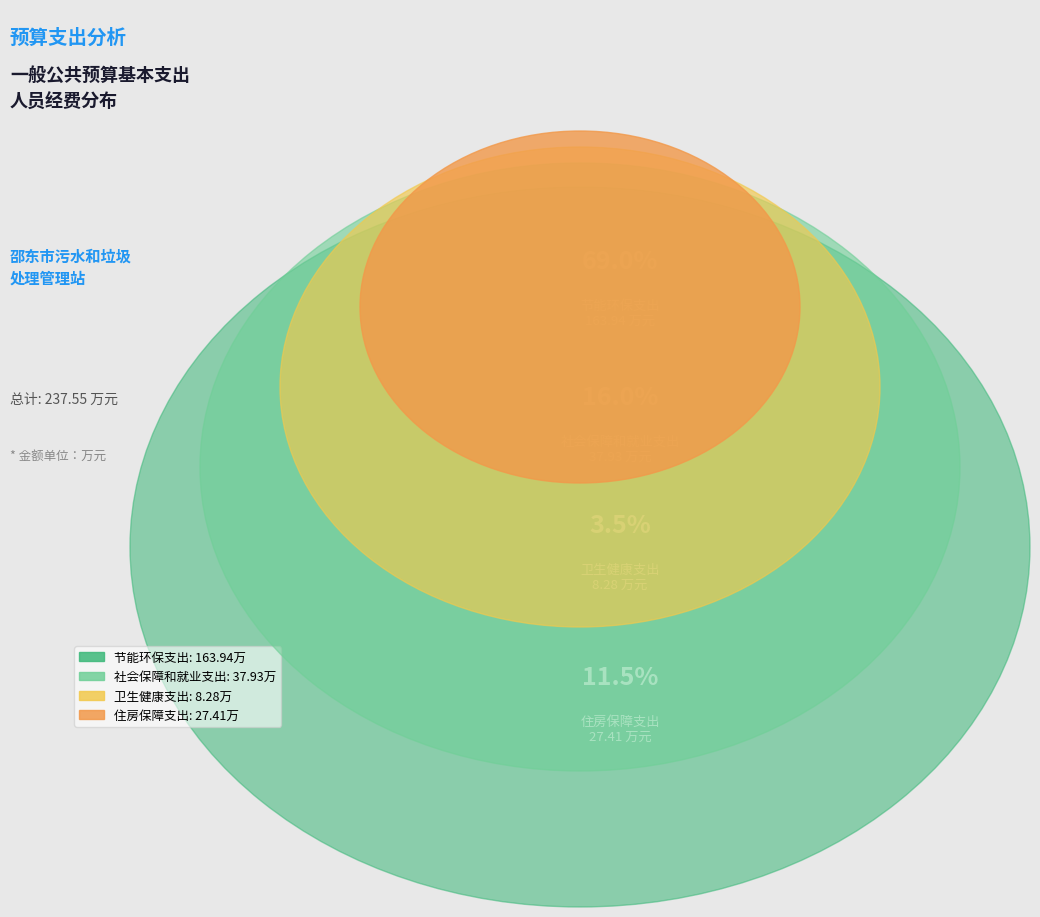

To the nearest percent, what percentage of the pie is 卫生健康支出?

3%